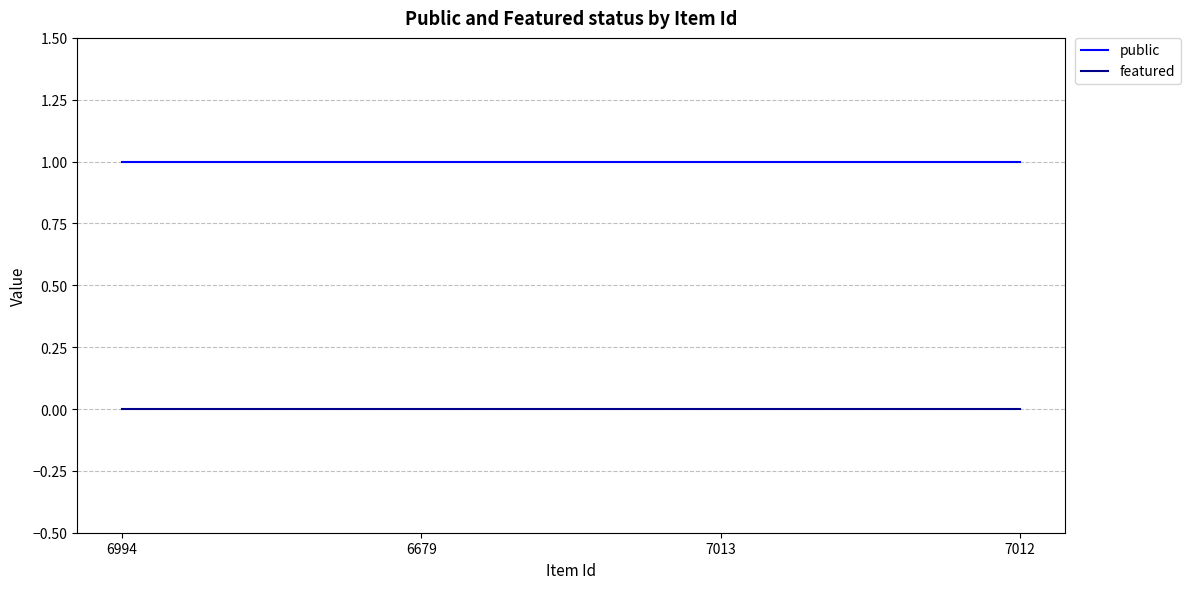

The featured series shows 0 at 6994. True or false?

True